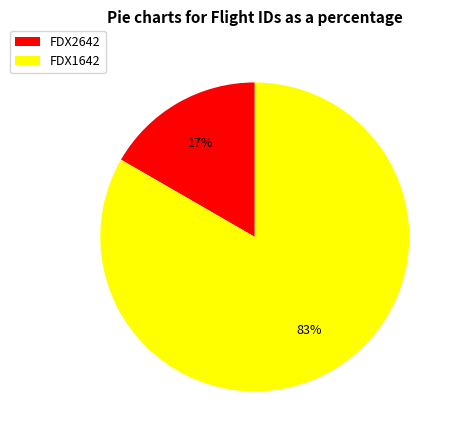

To the nearest percent, what is the average slice percentage?

50%